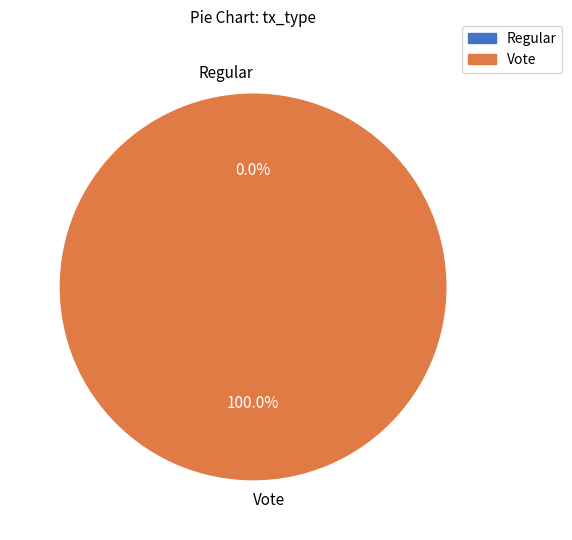

How many segments does this pie chart have?

2